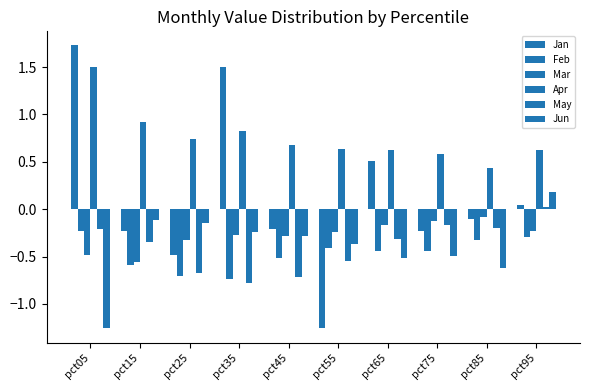

What is the total value across all series at pct15?

-0.9